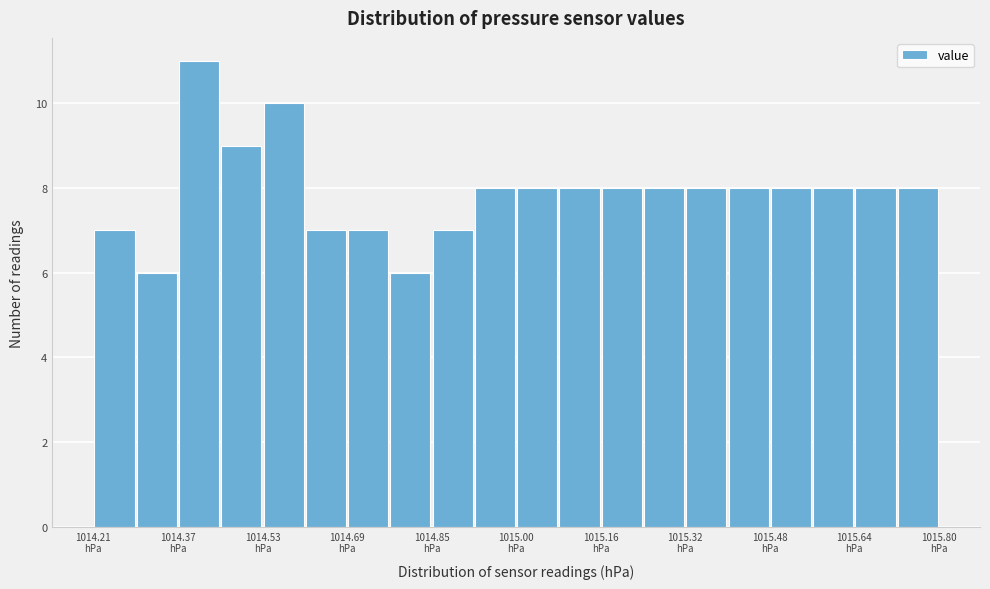

Read against the x-axis, roughly where is the centre of the tallest bar?

1014.40